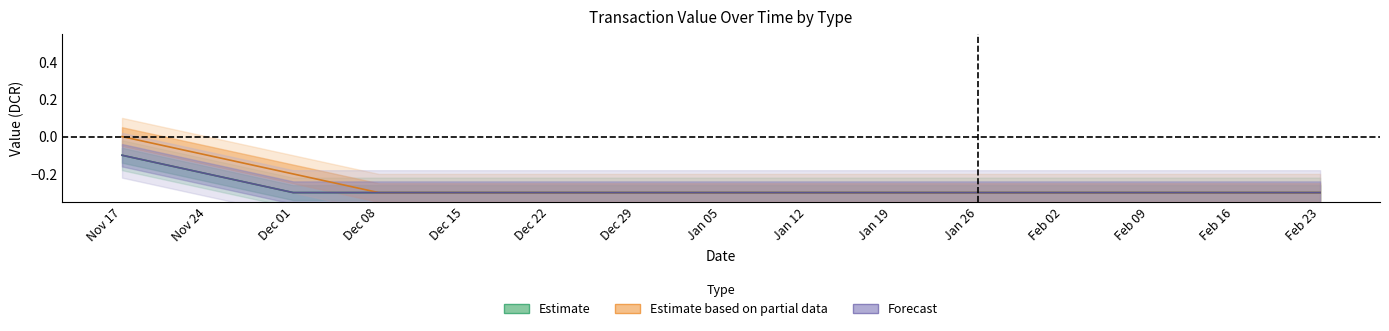

Read the Forecast value at Feb 23.

-0.3